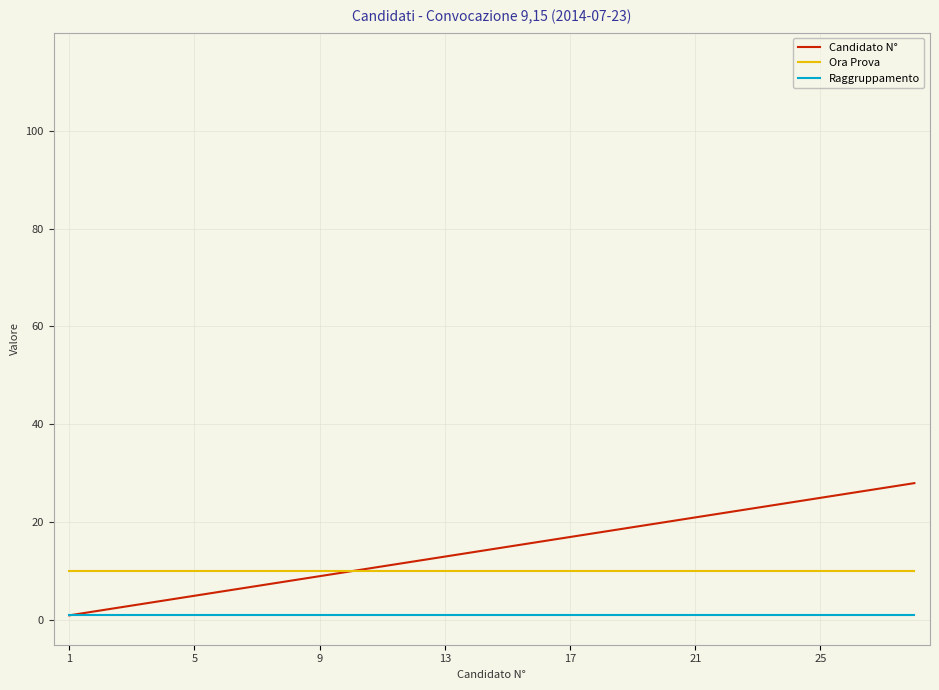

How many series are shown in this chart?

3